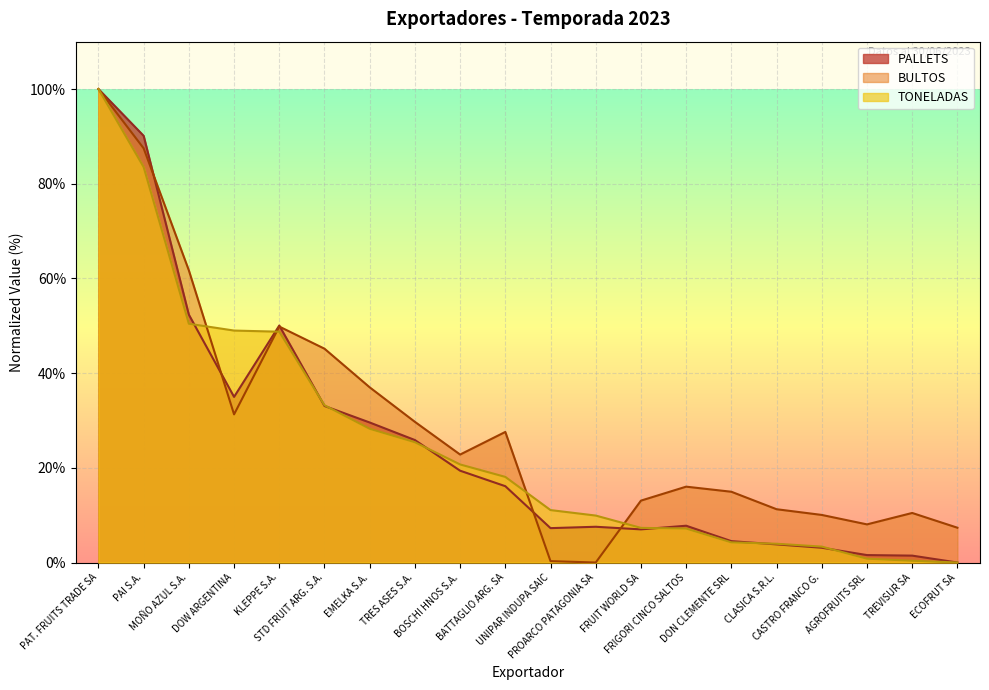

List the labels in order of BULTOS value, largest first.

PAT. FRUITS TRADE SA, PAI S.A., MOÑO AZUL S.A., KLEPPE S.A., STD FRUIT ARG. S.A., EMELKA S.A., DOW ARGENTINA, TRES ASES S.A., BATTAGLIO ARG. SA, BOSCHI HNOS S.A., FRIGORI CINCO SALTOS, DON CLEMENTE SRL, FRUIT WORLD SA, CLASICA S.R.L., TREVISUR SA, CASTRO FRANCO G., AGROFRUITS SRL, ECOFRUT SA, UNIPAR INDUPA SAIC, PROARCO PATAGONIA SA